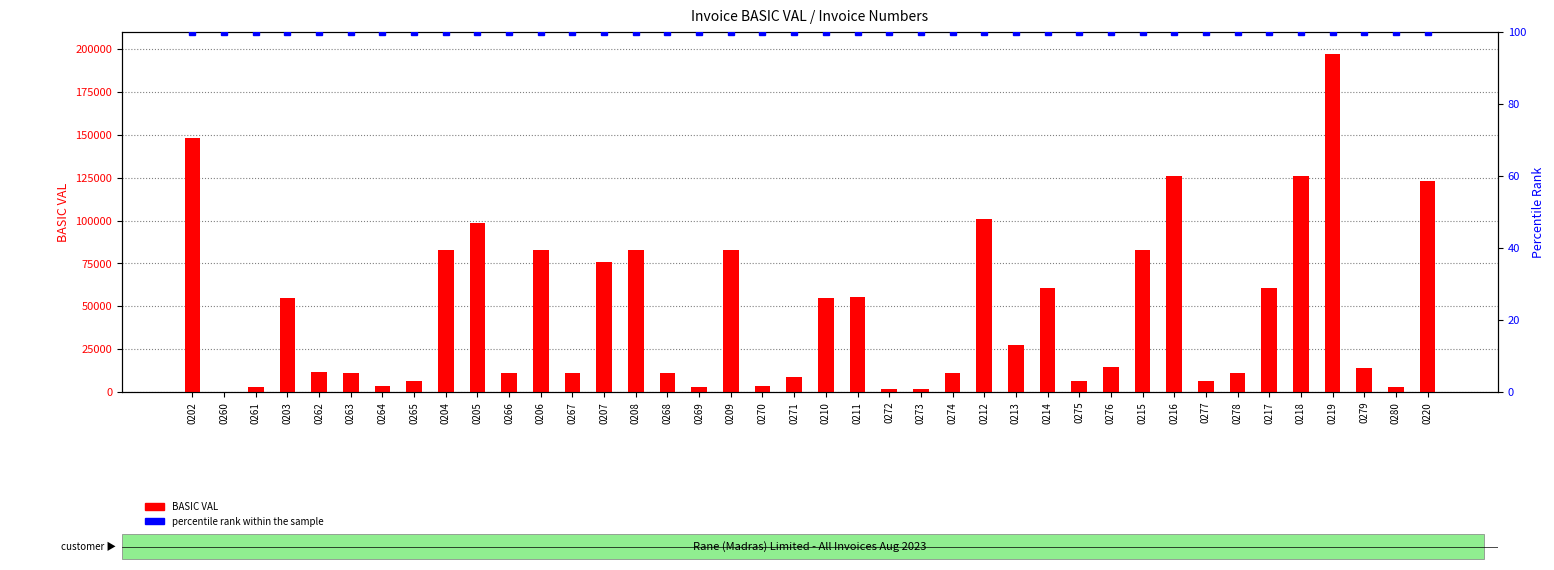

Are the bars horizontal?

No